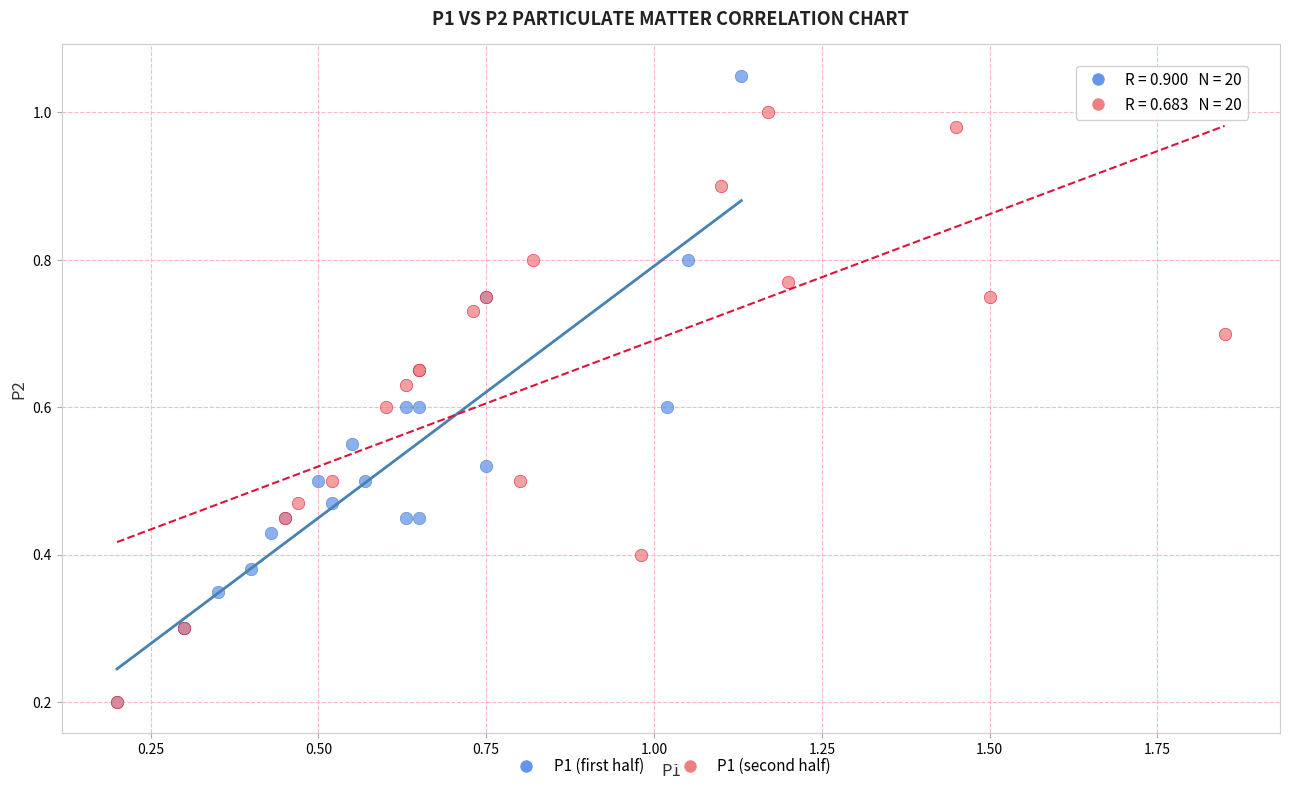

What are all the series names shown in the legend?

P1 (first half), P1 (second half)